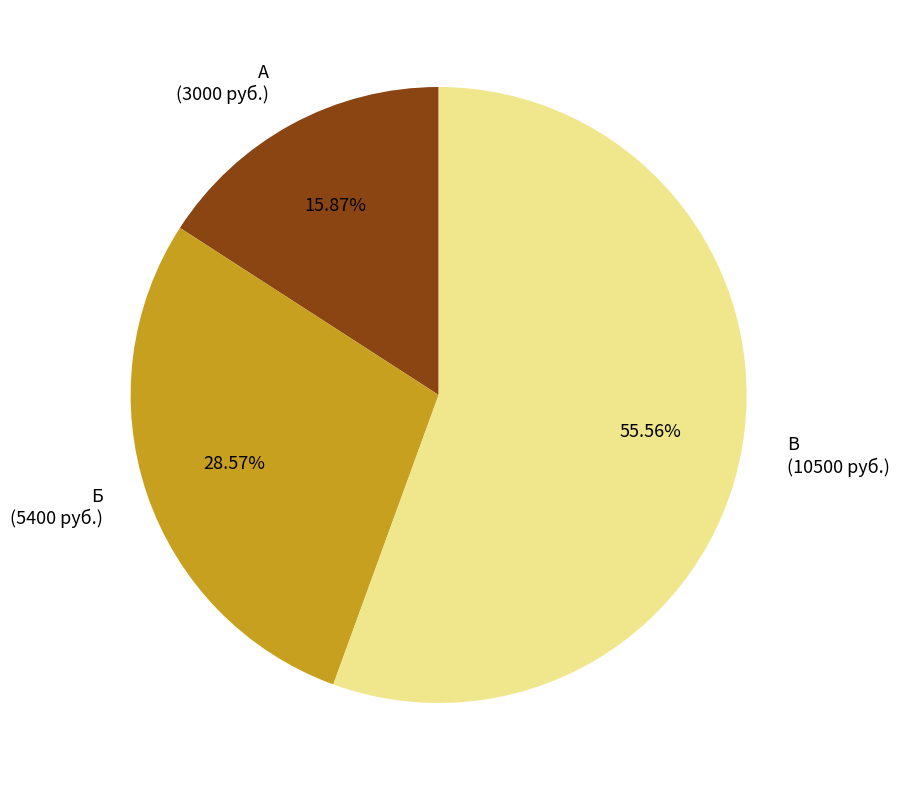

What is the smallest slice in the pie chart?

А